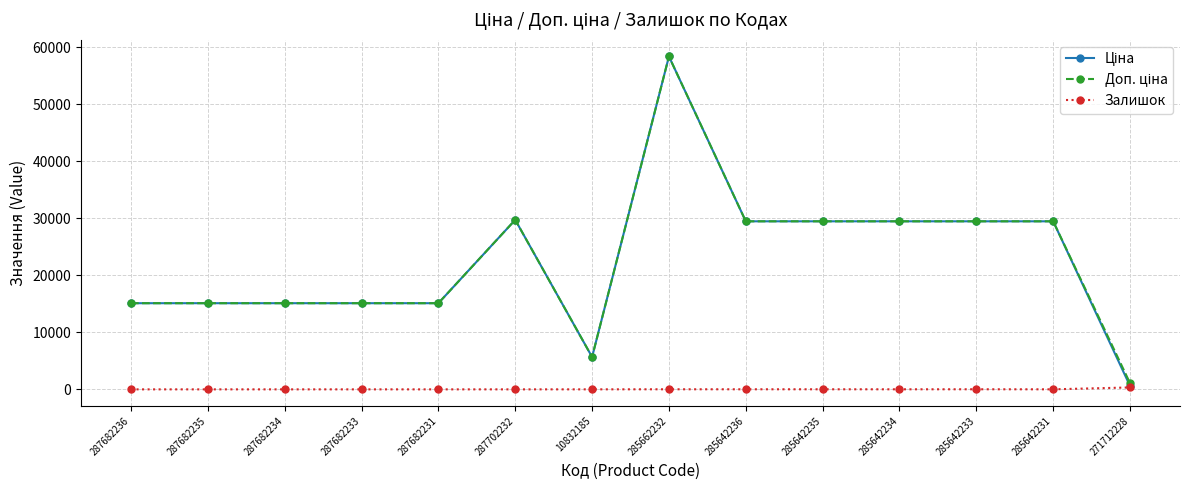

What is the spread (max minus min) of values at 287682233?

15120.0